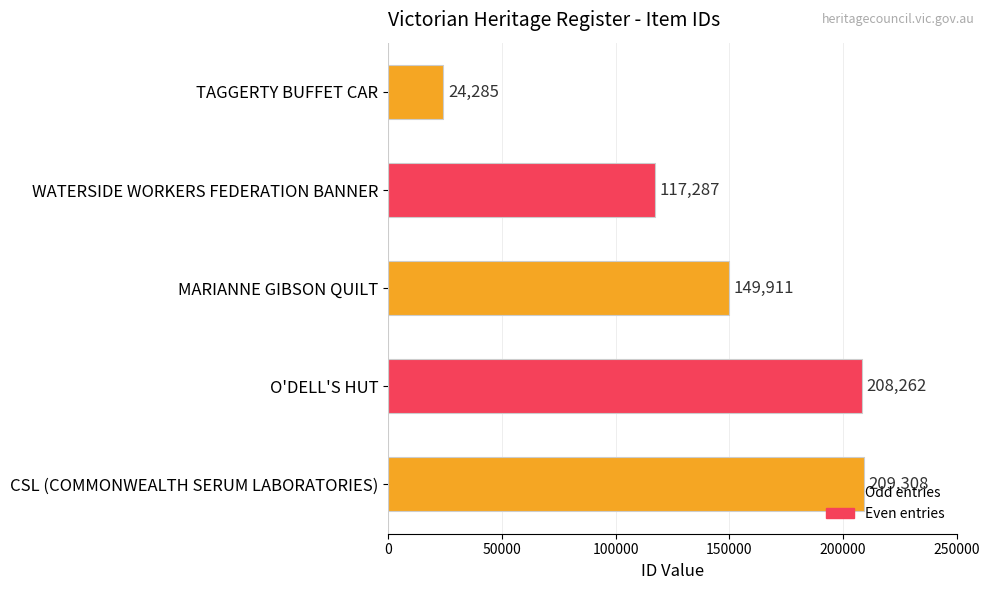

What is the greatest value displayed?

209308